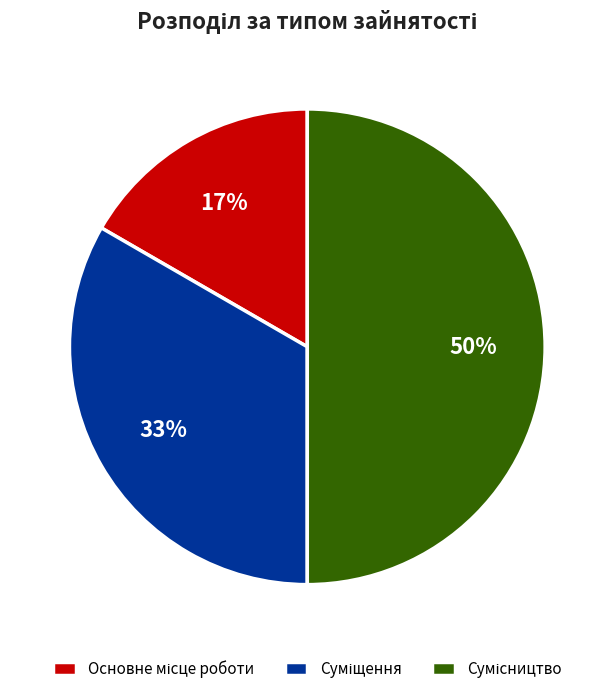

Count the number of slices in the pie.

3